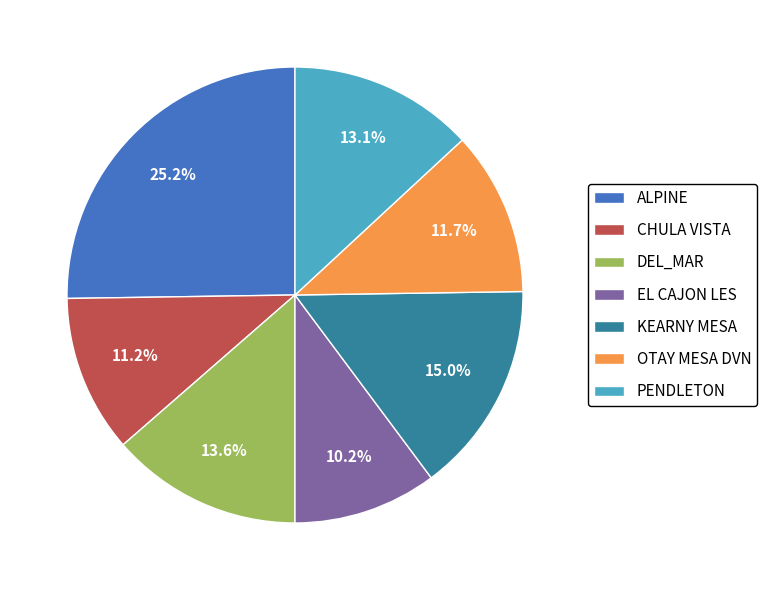

Is there a majority slice in this chart?

No